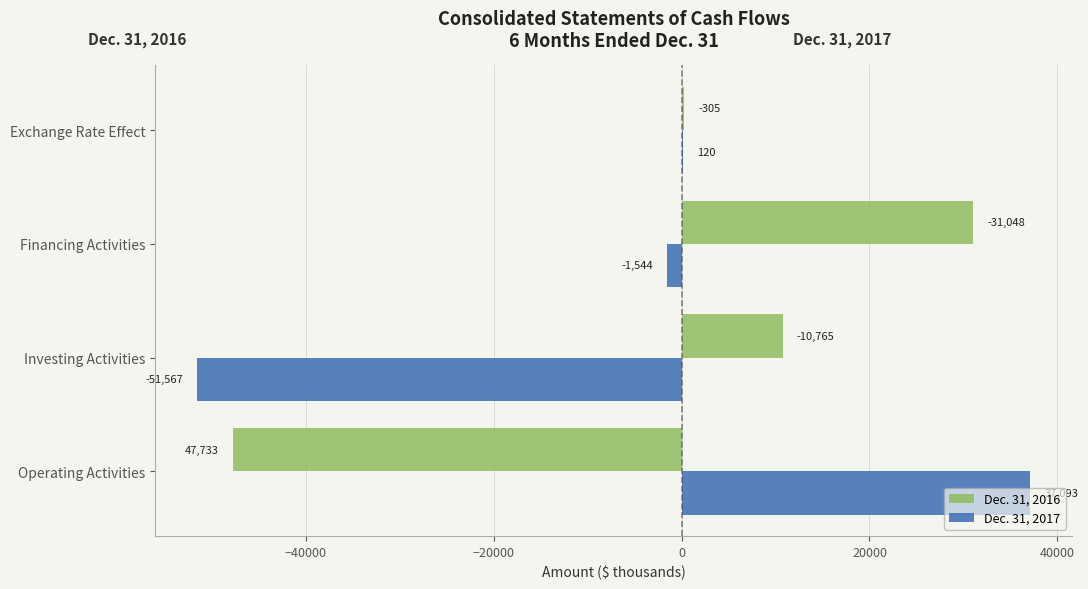

Which series changed the most between Operating Activities and Financing Activities?

Dec. 31, 2016